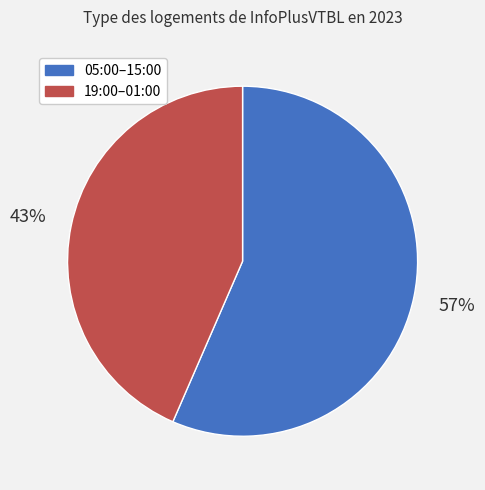

To the nearest percent, what is the average slice percentage?

50%